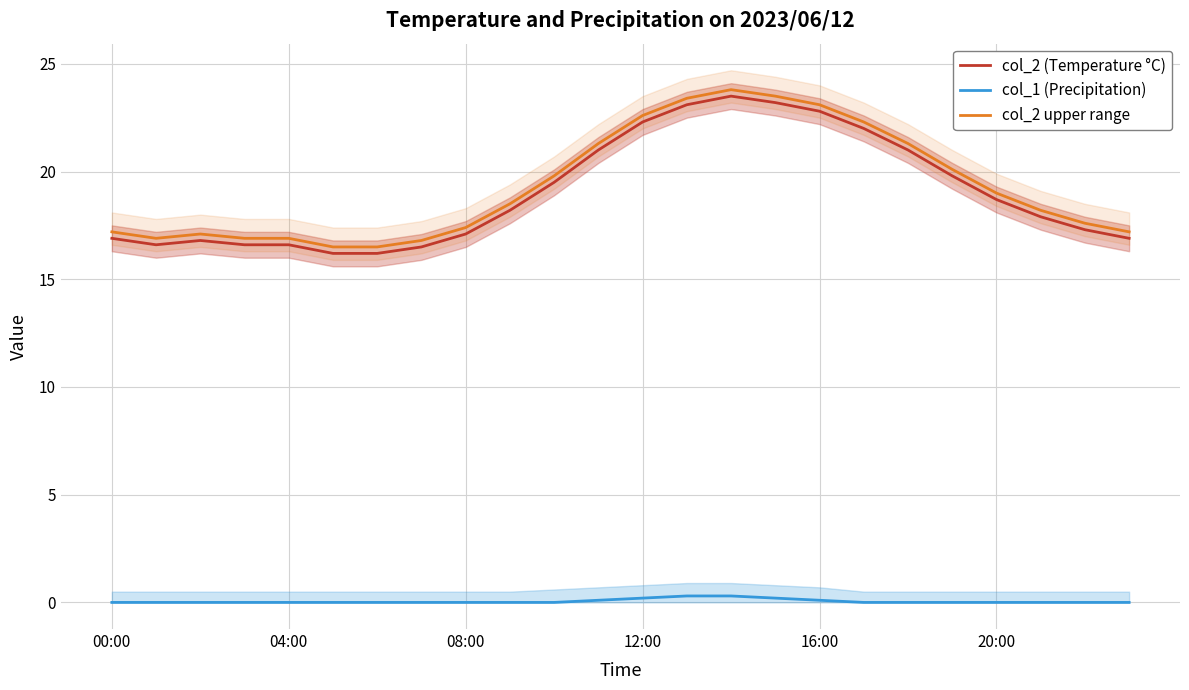

Reading left to right, list all the values displayed in this chart.

col_2 (Temperature °C): 16.9	16.6	16.8	16.6	16.6	16.2	16.2	16.5	17.1	18.2	19.5	21.0	22.3	23.1	23.5	23.2	22.8	22.0	21.0	19.8	18.7	17.9	17.3	16.9
col_1 (Precipitation): 0.0	0.0	0.0	0.0	0.0	0.0	0.0	0.0	0.0	0.0	0.0	0.1	0.2	0.3	0.3	0.2	0.1	0.0	0.0	0.0	0.0	0.0	0.0	0.0
col_2 upper range: 17.2	16.9	17.1	16.9	16.9	16.5	16.5	16.8	17.4	18.5	19.8	21.3	22.6	23.4	23.8	23.5	23.1	22.3	21.3	20.1	19.0	18.2	17.6	17.2